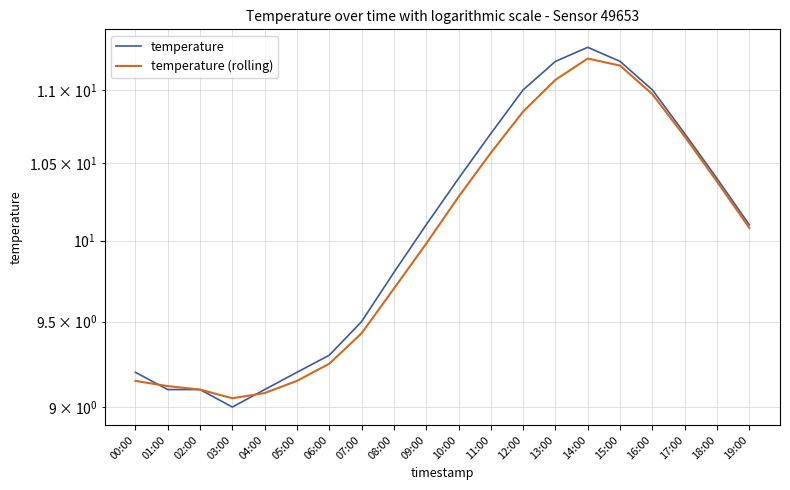

The value of temperature at 02:00 is 9.1. True or false?

True